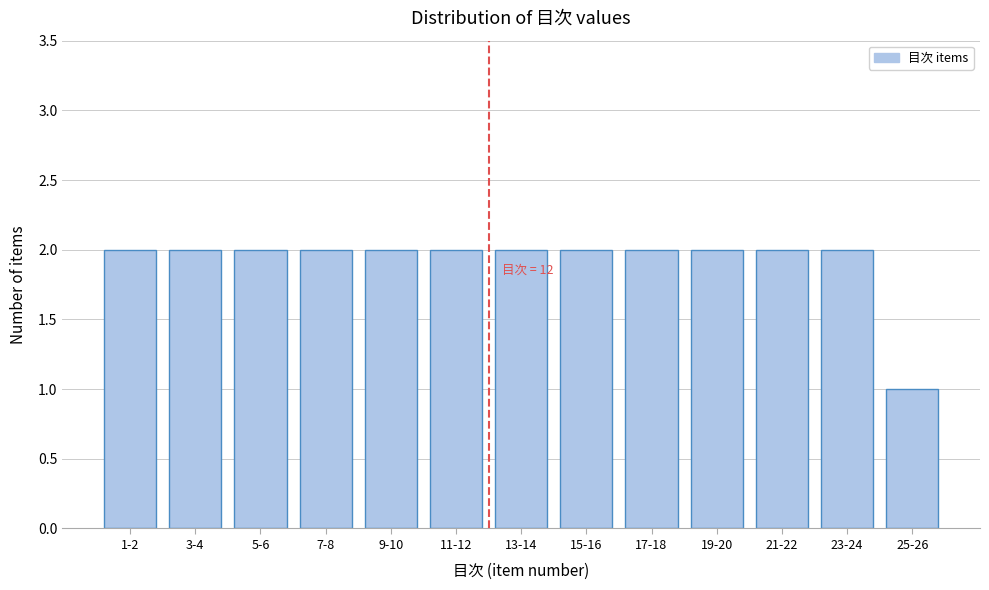

Reading right to left, extract all data points from this chart.

1	2	2	2	2	2	2	2	2	2	2	2	2